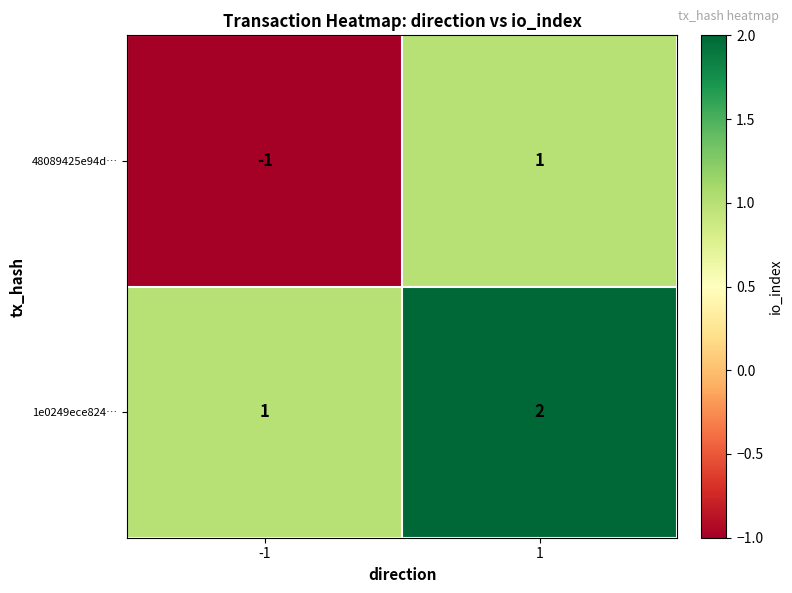

Reading left to right, list all the values displayed in this chart.

48089425e94d…: -1=-1	1=1
1e0249ece824…: -1=1	1=2